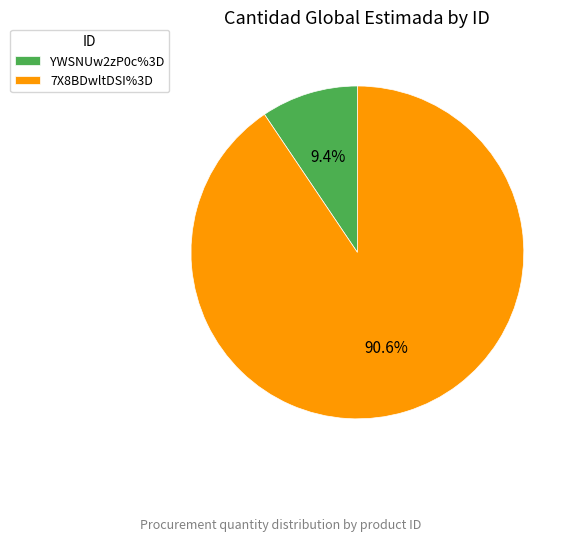

The 7X8BDwltDSI%3D slice represents 77% of the pie. True or false?

False